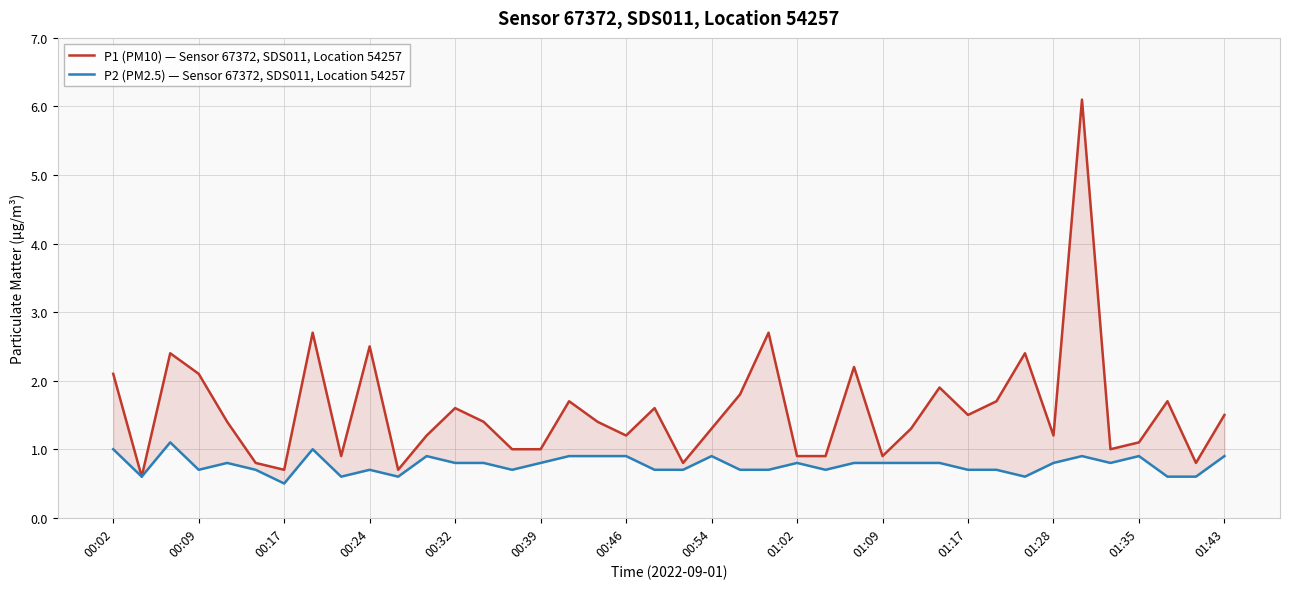

Reading left to right, what are all the values shown in this chart?

P1 (PM10) — Sensor 67372, SDS011, Location 54257: 2.1	0.6	2.4	2.1	1.4	0.8	0.7	2.7	0.9	2.5	0.7	1.2	1.6	1.4	1.0	1.0	1.7	1.4	1.2	1.6	0.8	1.3	1.8	2.7	0.9	0.9	2.2	0.9	1.3	1.9	1.5	1.7	2.4	1.2	6.1	1.0	1.1	1.7	0.8	1.5
P2 (PM2.5) — Sensor 67372, SDS011, Location 54257: 1.0	0.6	1.1	0.7	0.8	0.7	0.5	1.0	0.6	0.7	0.6	0.9	0.8	0.8	0.7	0.8	0.9	0.9	0.9	0.7	0.7	0.9	0.7	0.7	0.8	0.7	0.8	0.8	0.8	0.8	0.7	0.7	0.6	0.8	0.9	0.8	0.9	0.6	0.6	0.9